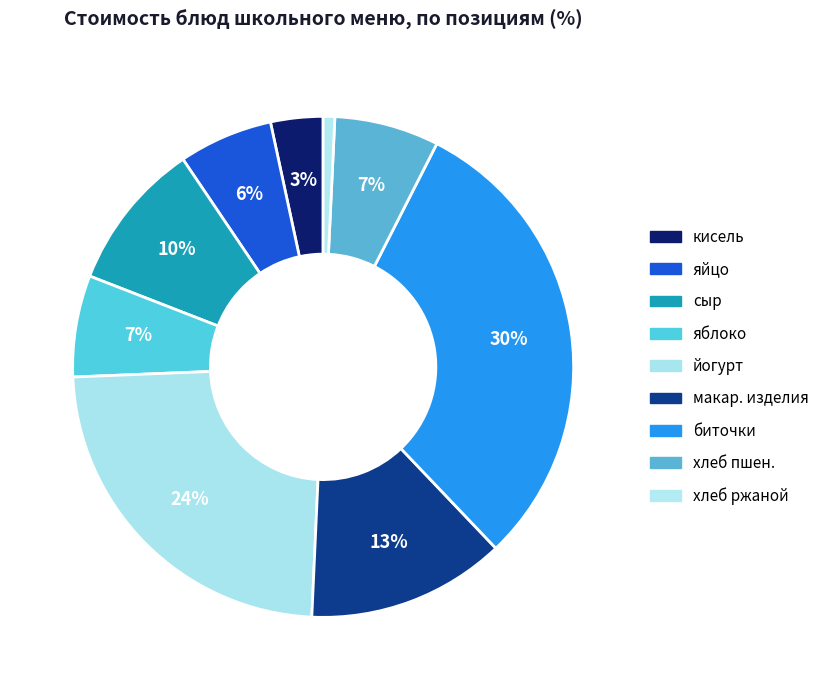

Count the number of slices in the pie.

9